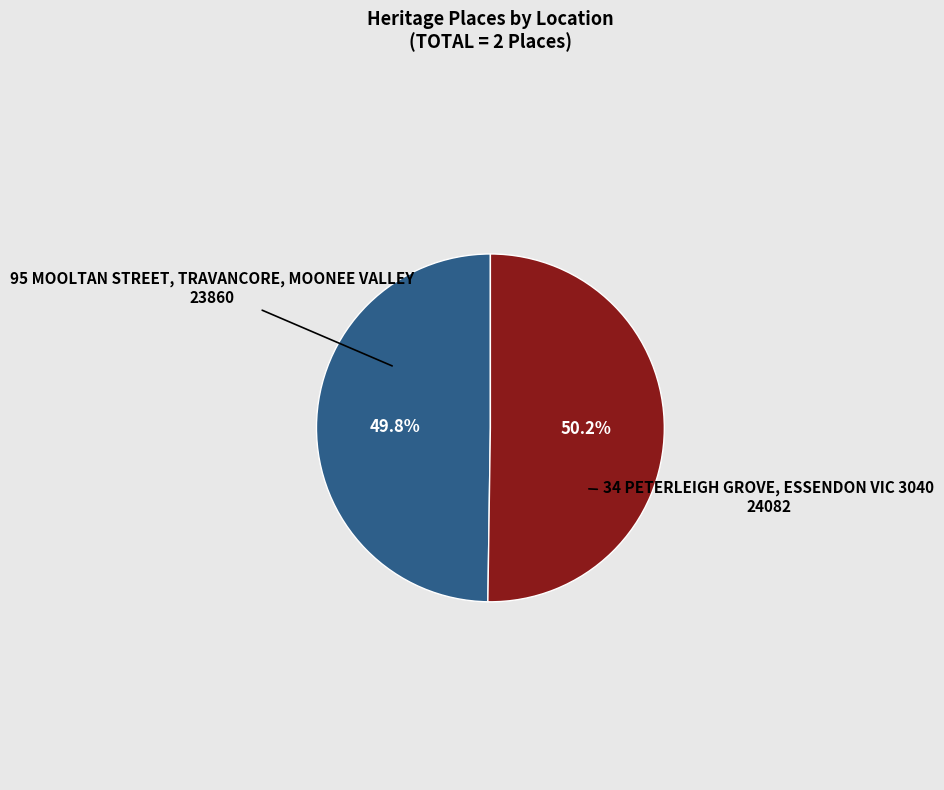

Rank the categories by value from highest to lowest.

34 PETERLEIGH GROVE, ESSENDON VIC 3040, 95 MOOLTAN STREET, TRAVANCORE, MOONEE VALLEY